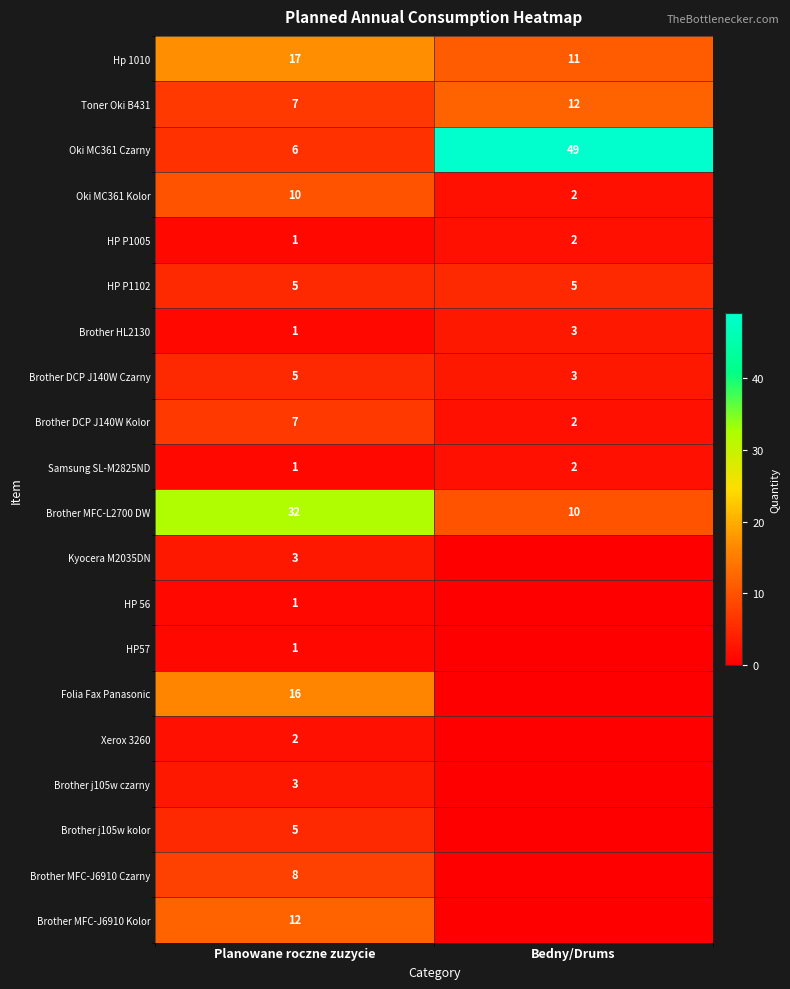

Which category has the highest value across all series?

Bedny/Drums